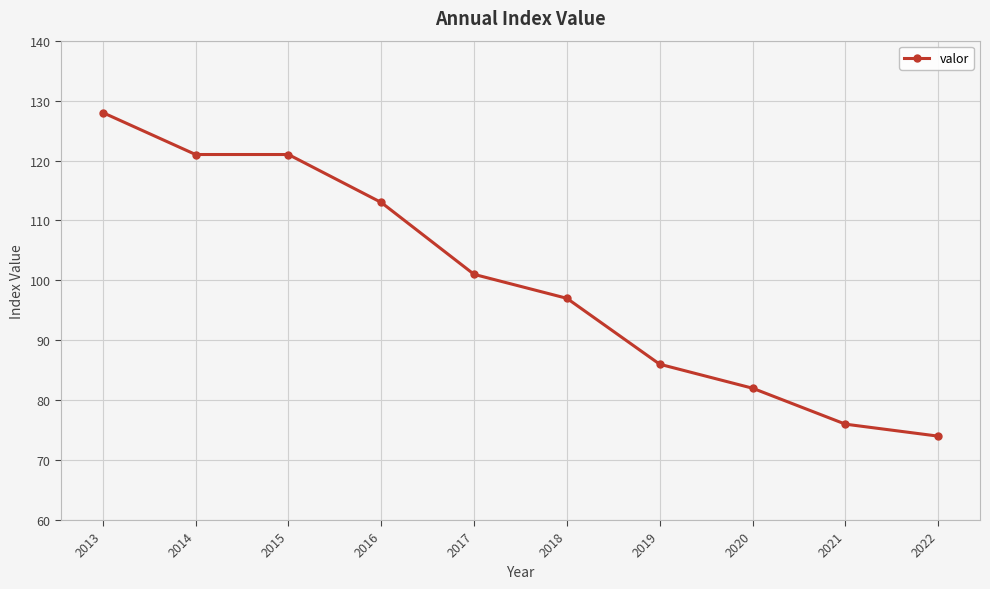

How many lines are shown in the chart?

1